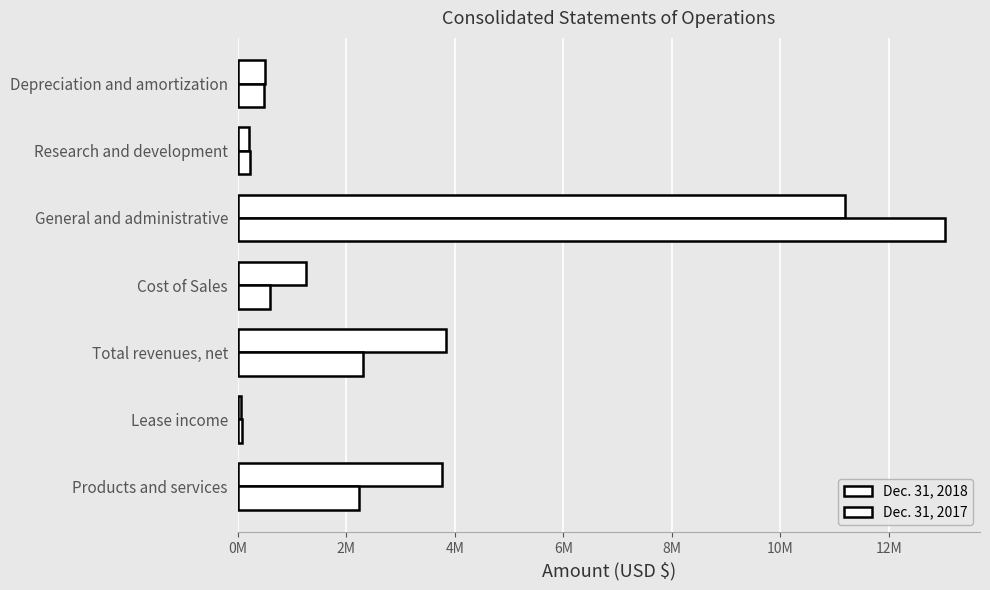

List the series in order of their peak value, highest first.

Dec. 31, 2017, Dec. 31, 2018